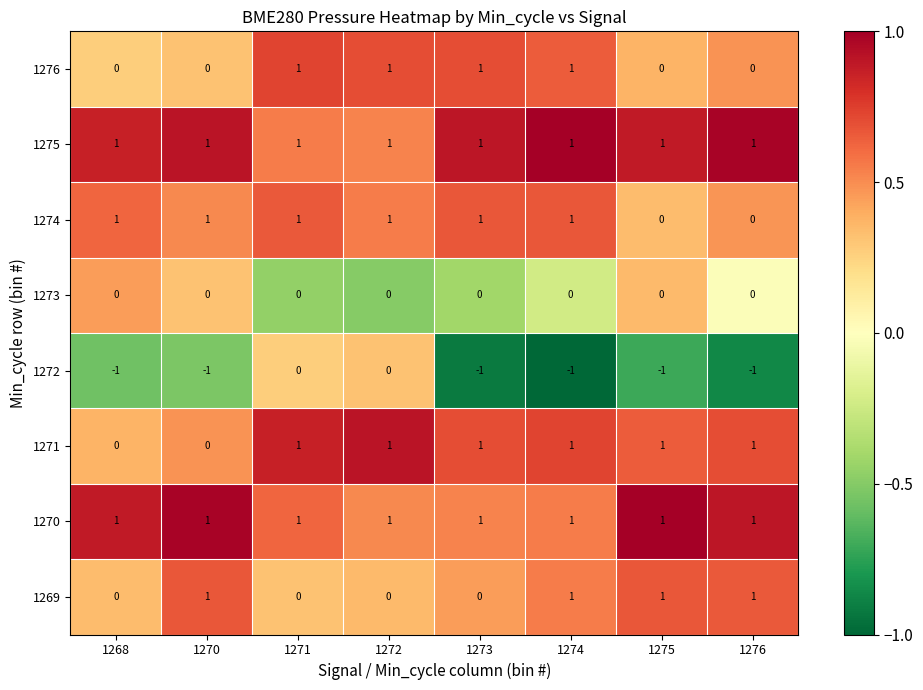

At how many categories does at least one series exceed 0?

8